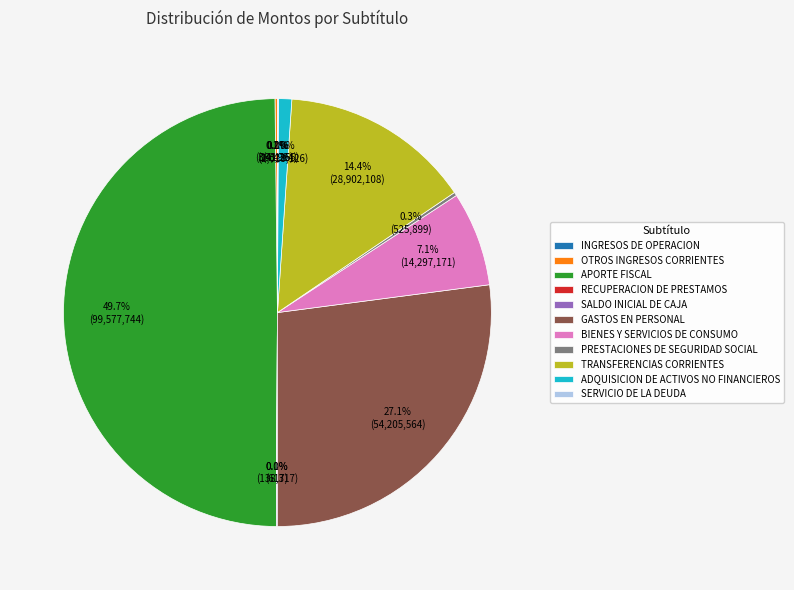

Is GASTOS EN PERSONAL the majority of the pie?

No